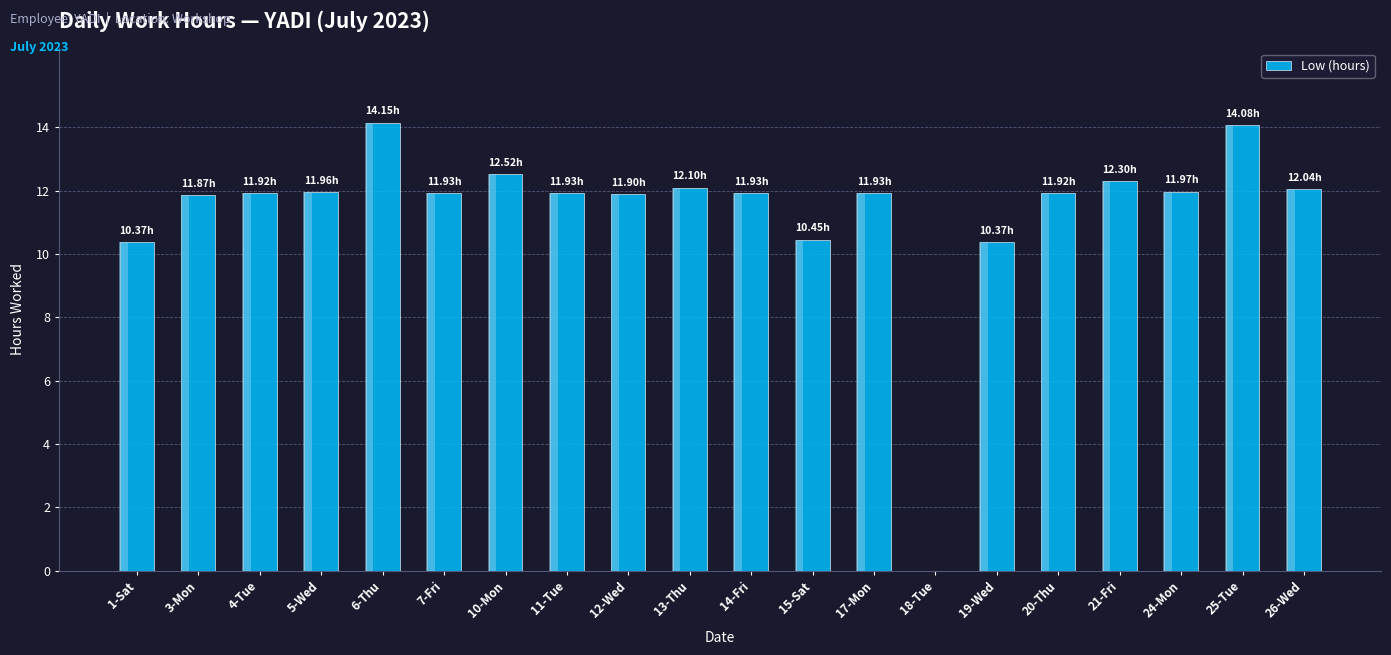

The value at 12-Wed is 11.9. True or false?

True